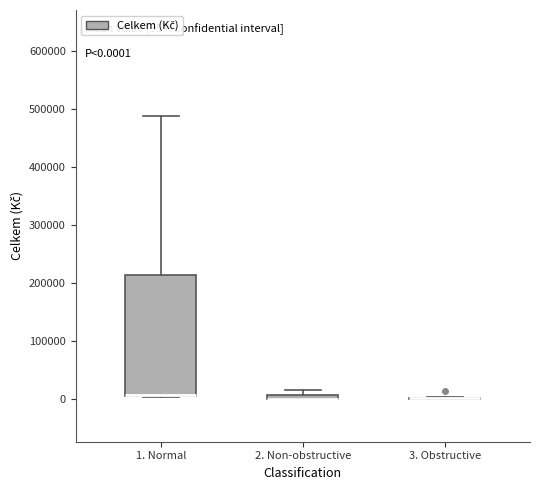

Which box is the tallest, from its lower edge to its upper edge?

1. Normal